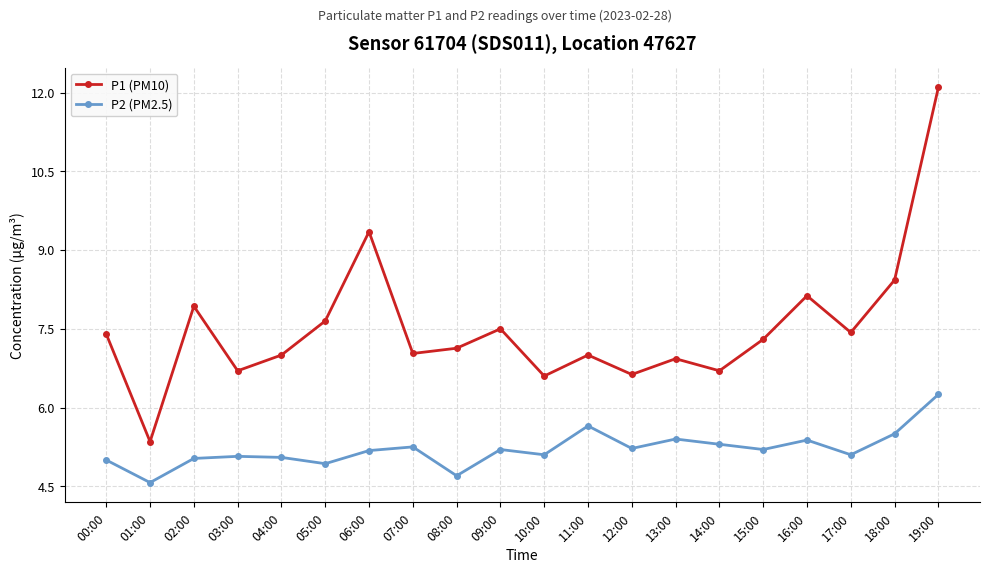

What is the difference between the P1 (PM10) values at 03:00 and 08:00?

0.4